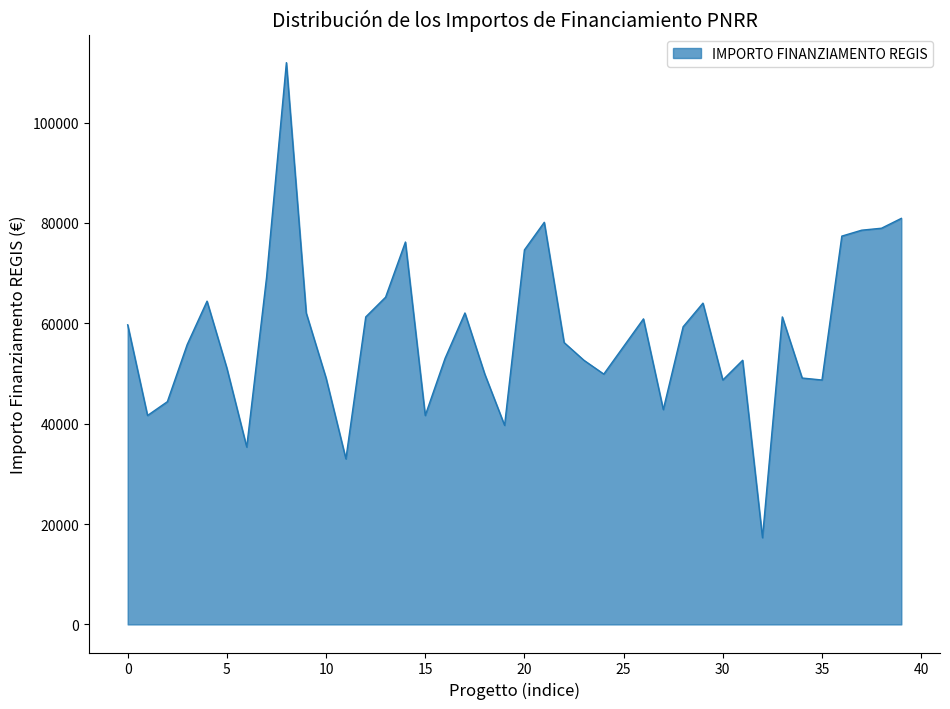

What is the greatest value displayed?

111949.1